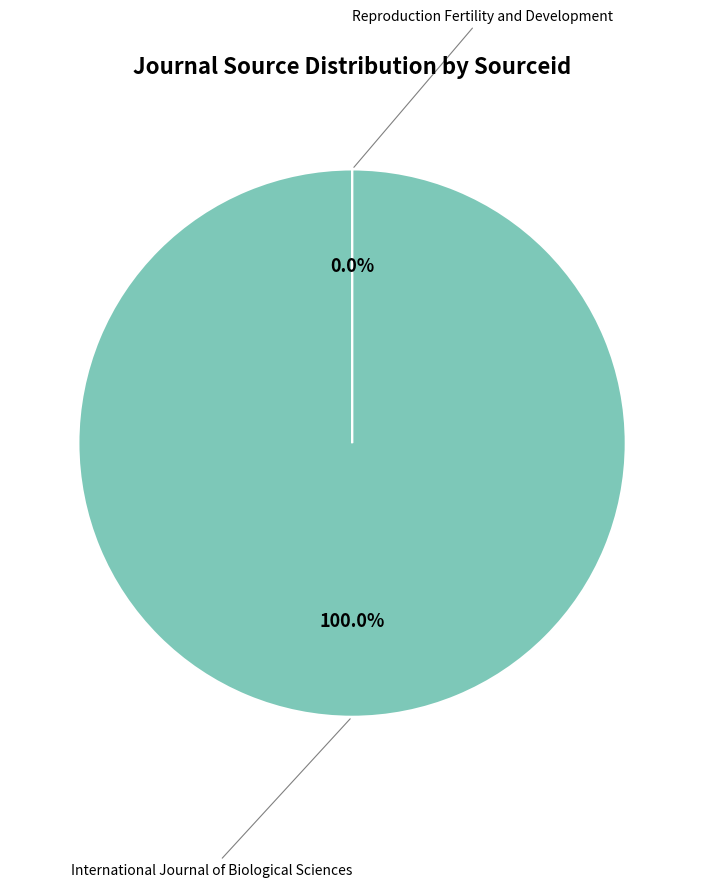

Which category accounts for the majority?

International Journal of Biological Sciences